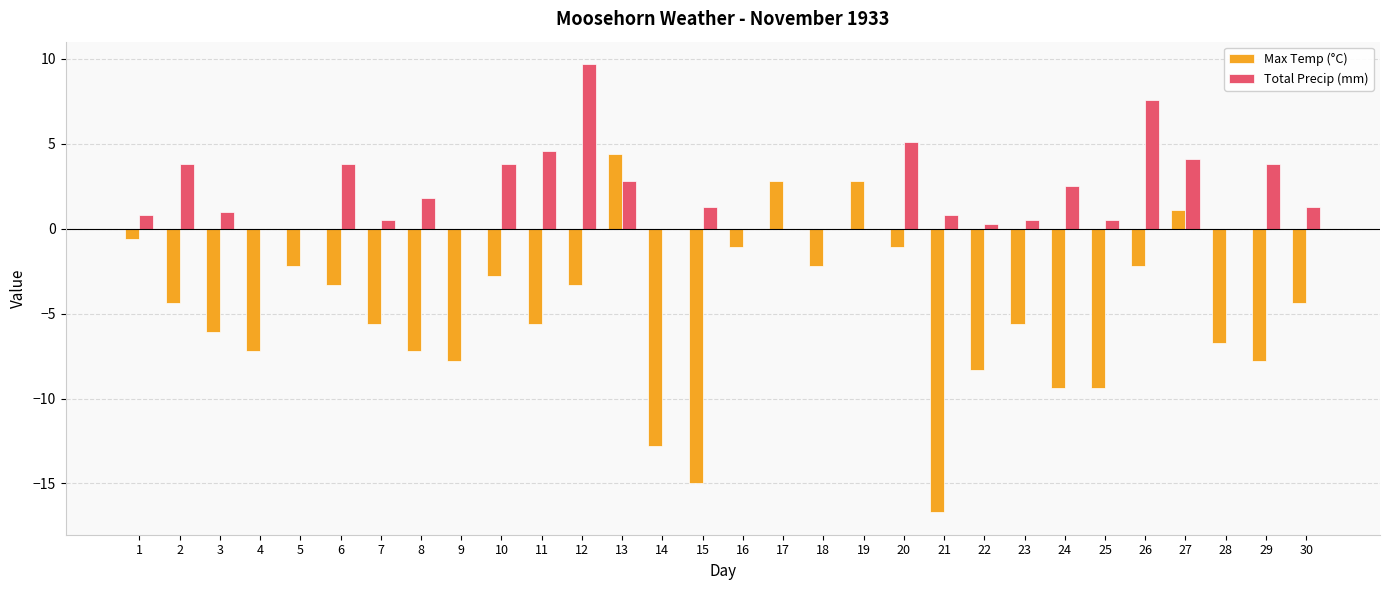

Is it true that Total Precip (mm) equals 2.2 at 20?

False